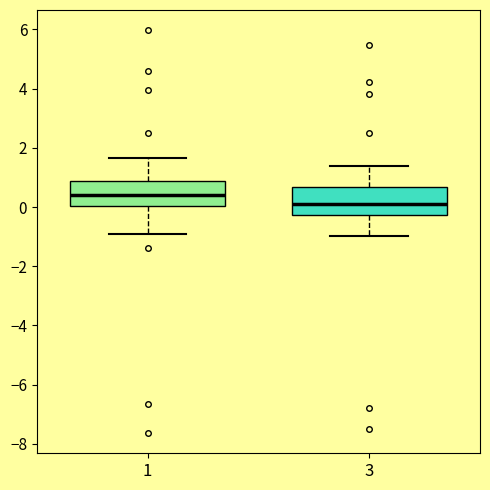

Which box has the highest median line?

1